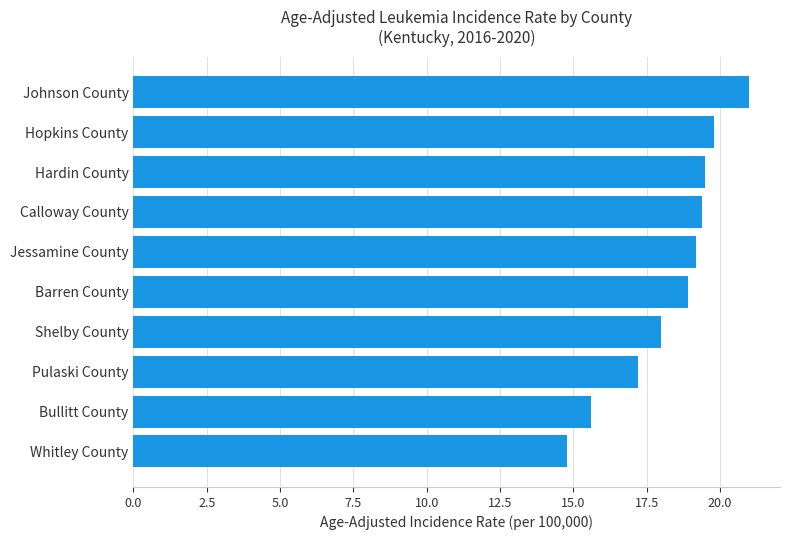

How many series are shown in this chart?

1